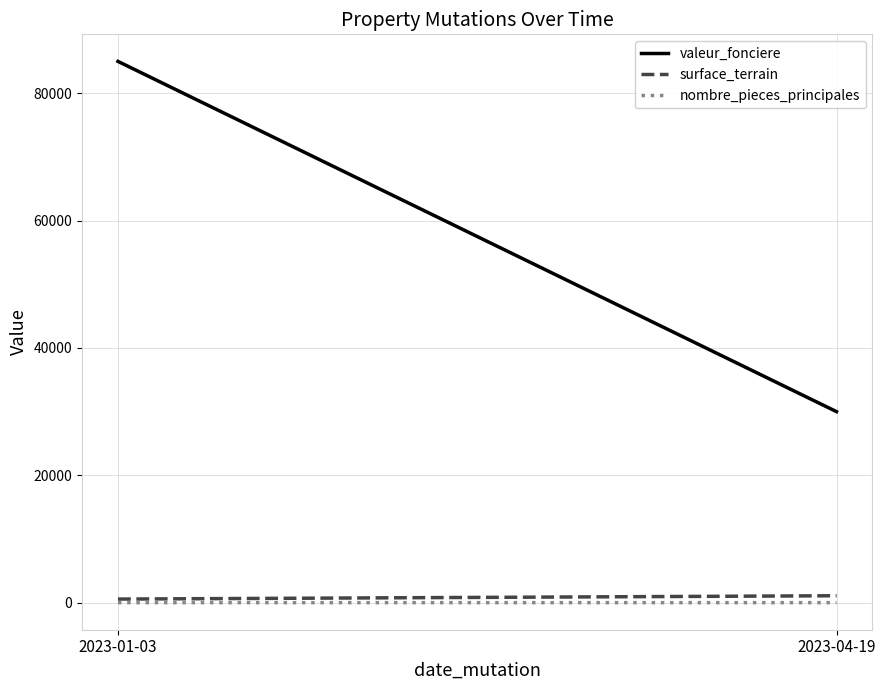

How many categories are shown in the chart?

2